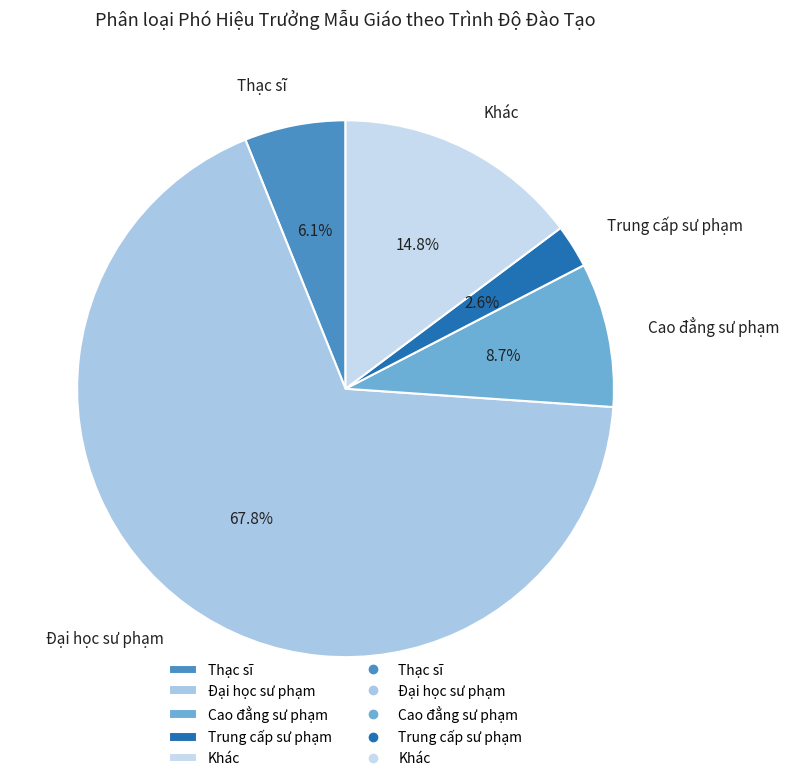

How many segments does this pie chart have?

5